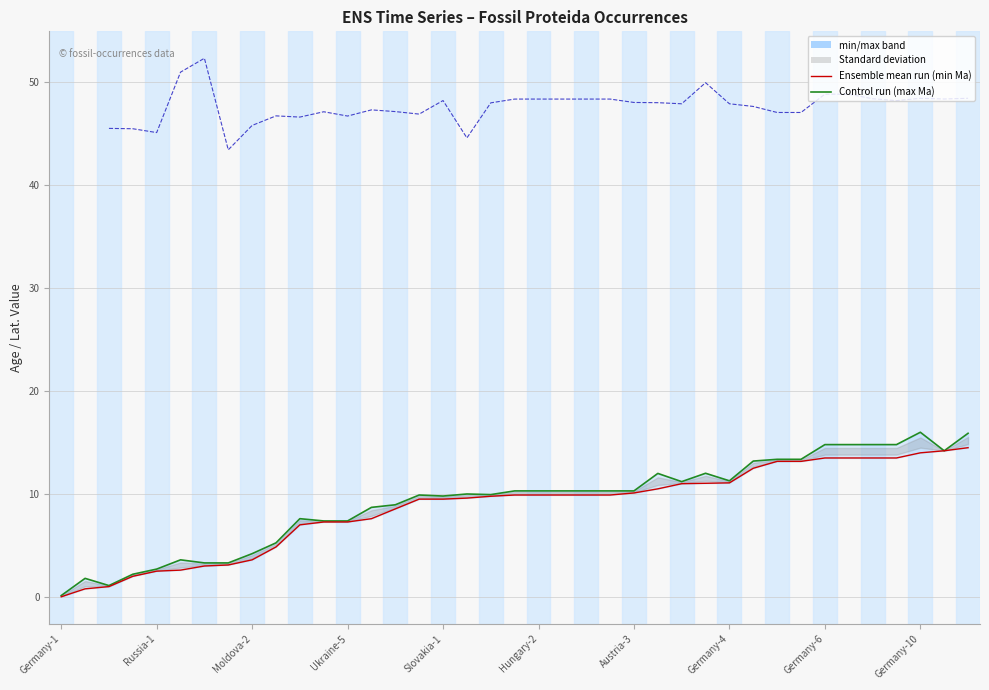

Between 23 and 25, which series saw the biggest shift?

max Ma (Control run)